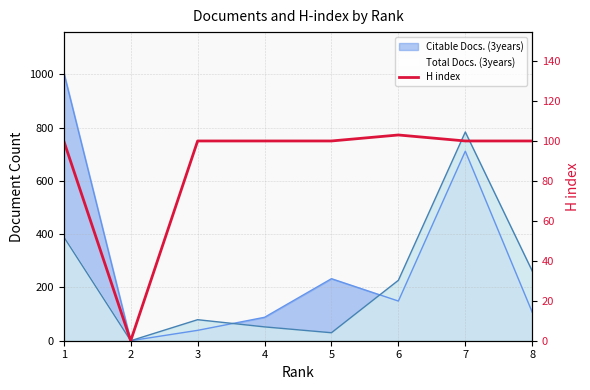

What is the difference between the maximum and minimum values?

103